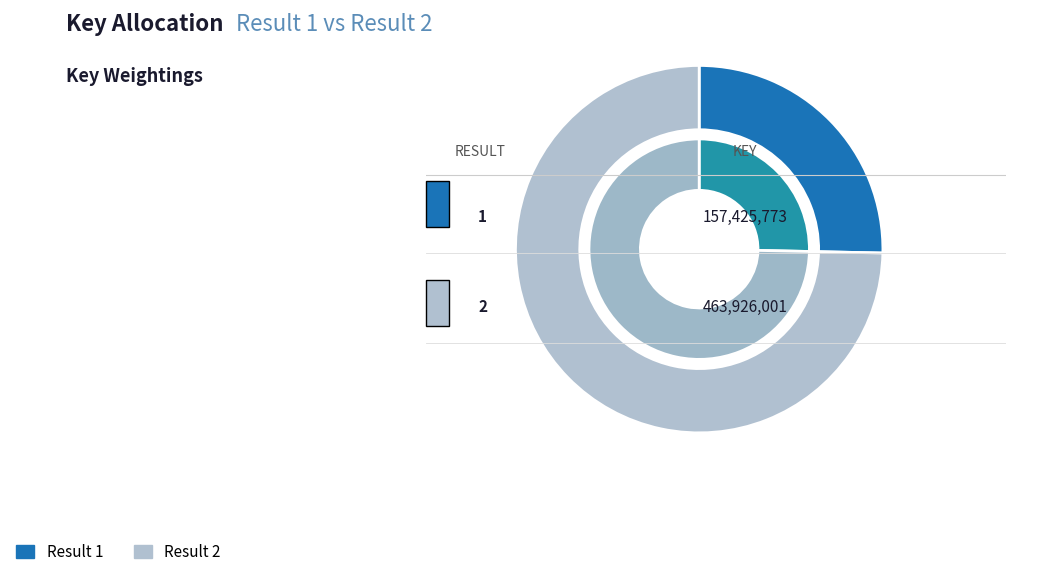

Which has a higher value, 2 or 1?

2